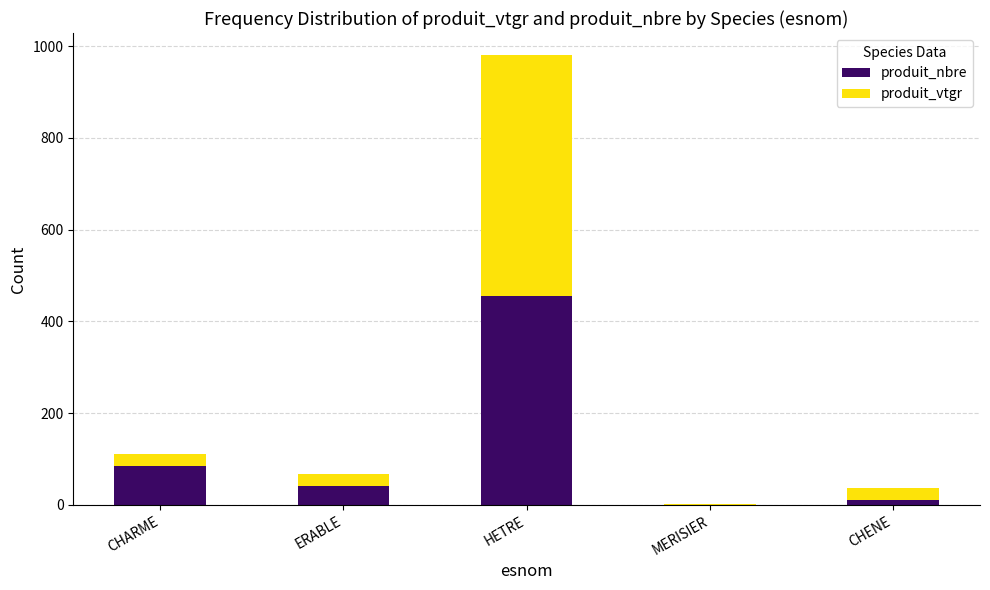

Reading left to right, list the values for the produit_nbre series.

CHARME=86.0	ERABLE=42.0	HETRE=455.0	MERISIER=1.0	CHENE=10.0